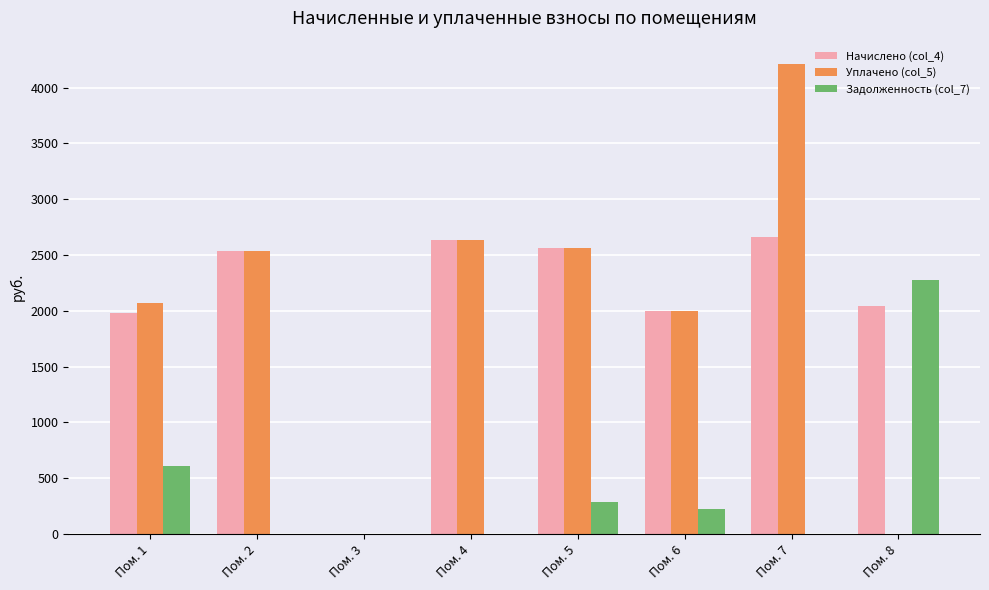

What is the maximum value for Начислено (col_4)?

2659.7